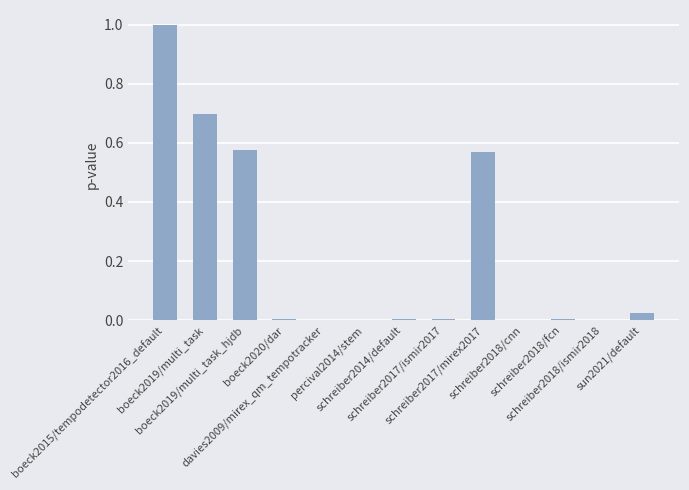

How many data points does each series have?

13